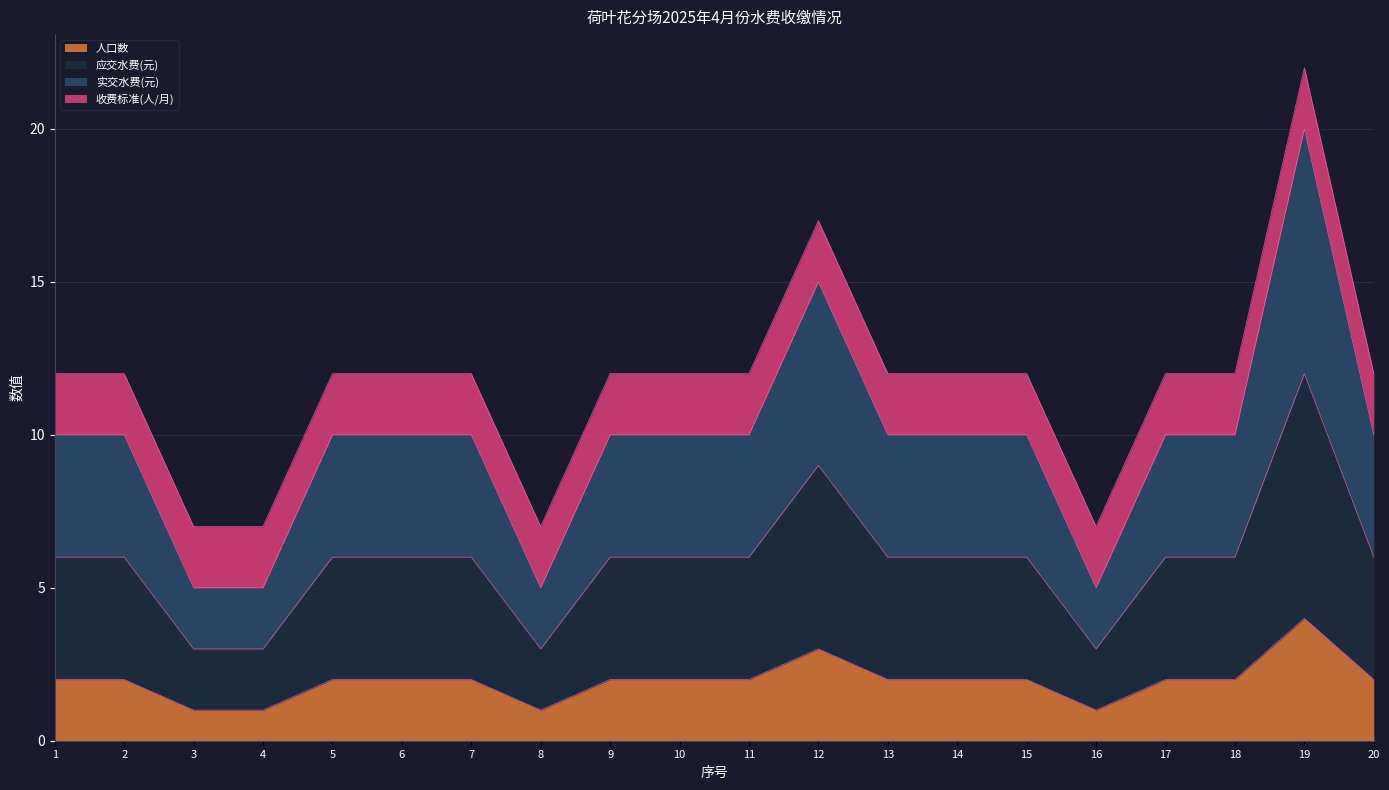

Which category has the lowest value in the 实交水费(元) series?

3